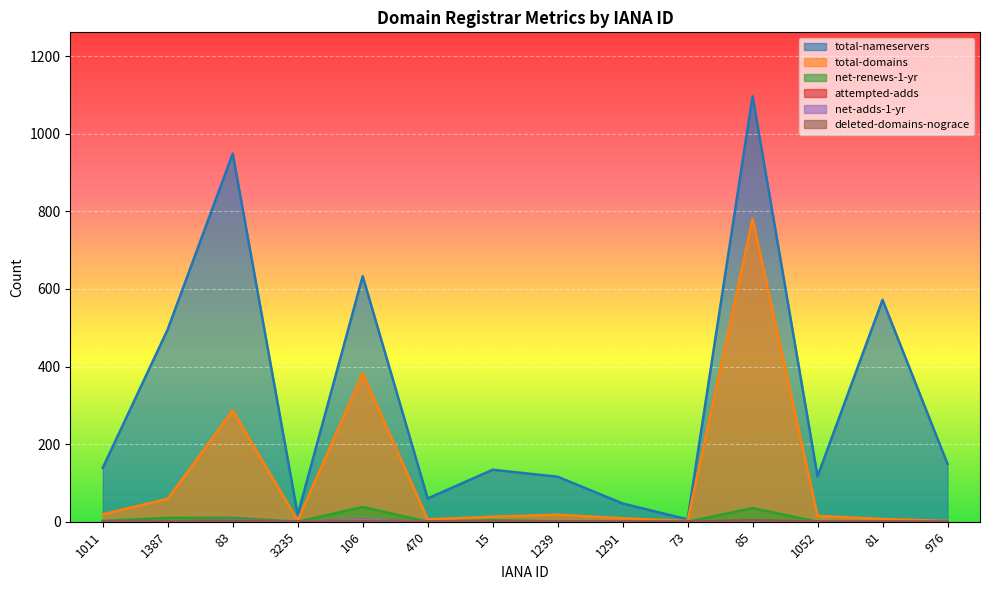

What is the difference between the maximum and second lowest values in the net-renews-1-yr series?

38